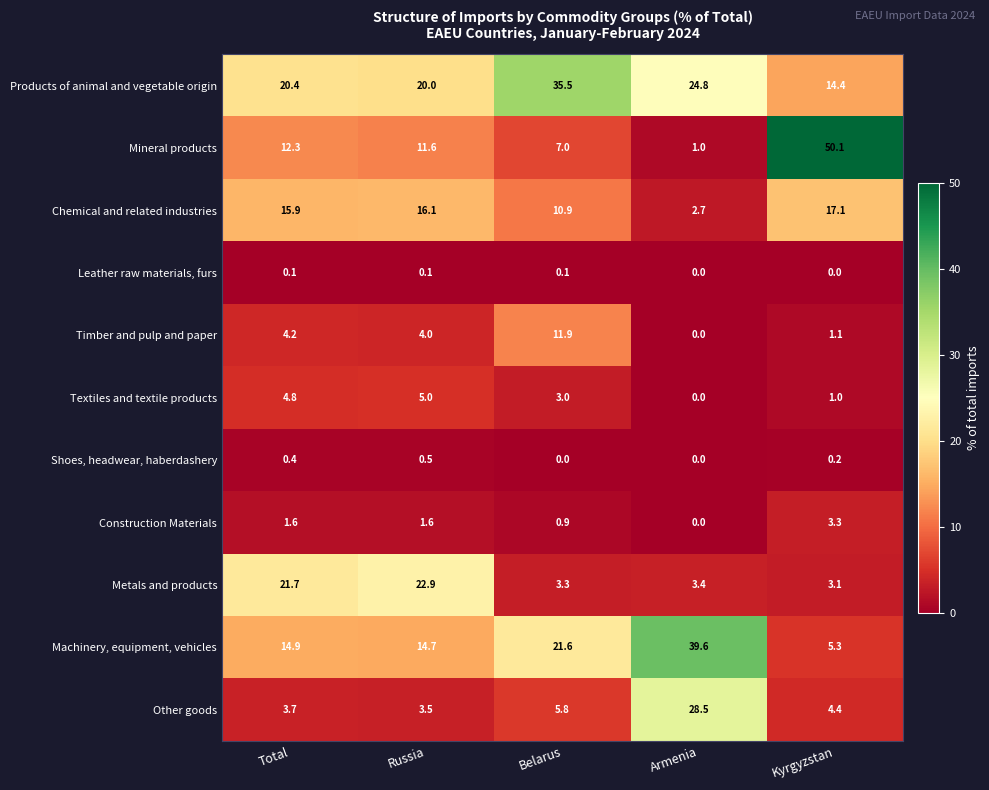

At which category does the chart reach its peak across all series?

Kyrgyzstan